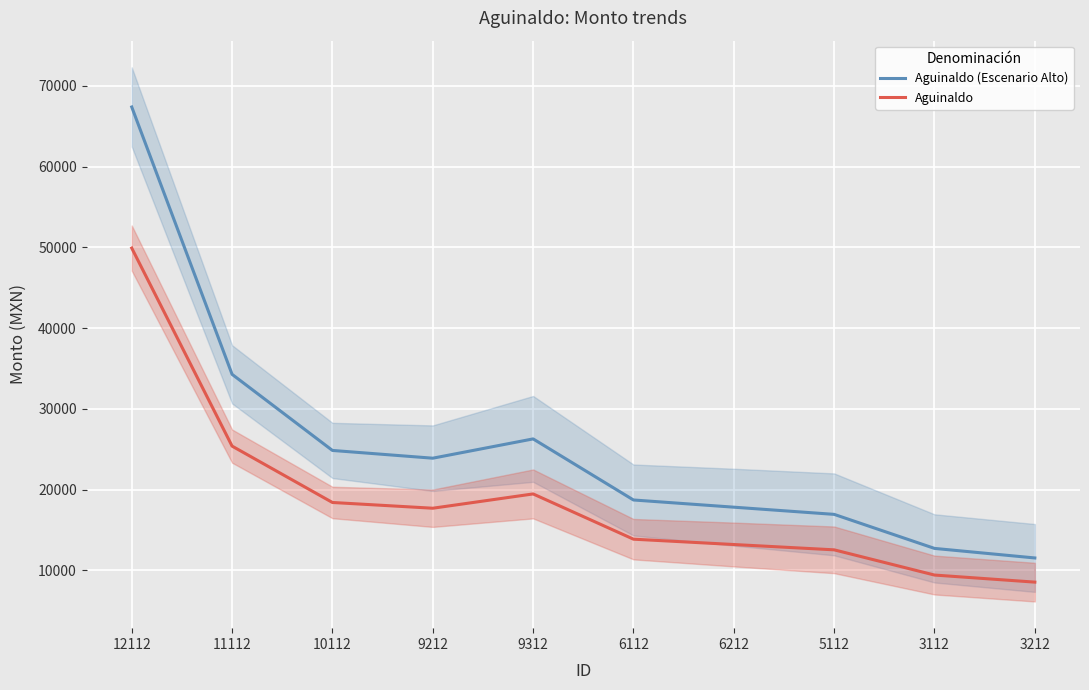

What is the sum of the Aguinaldo (Escenario Alto) values at 11112 and 5112?

51225.7